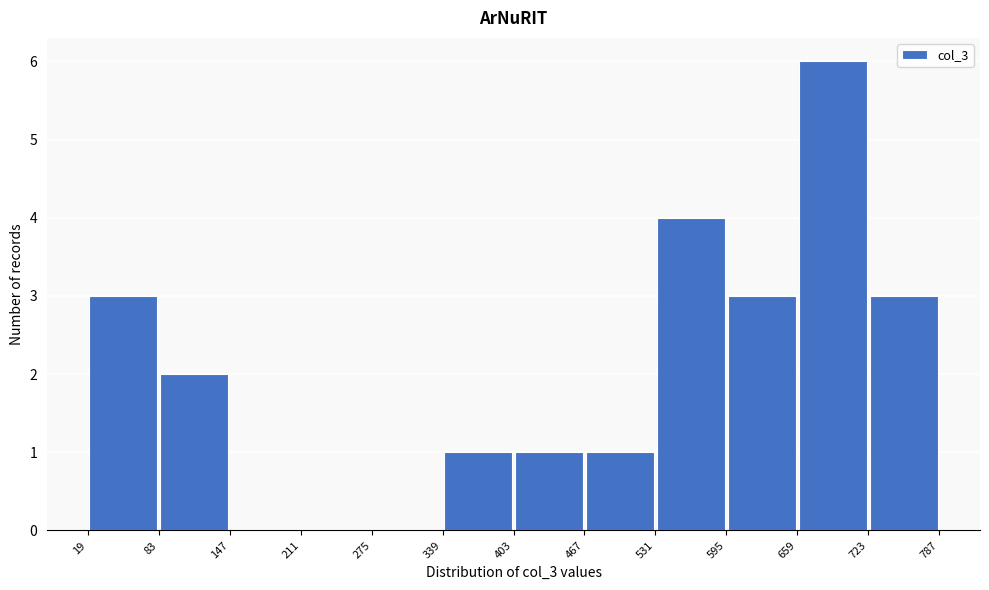

How tall is the bar that spans 467 to 531 on the x-axis? The values are not printed on the chart, so give them approximately, as read against the axis.

1